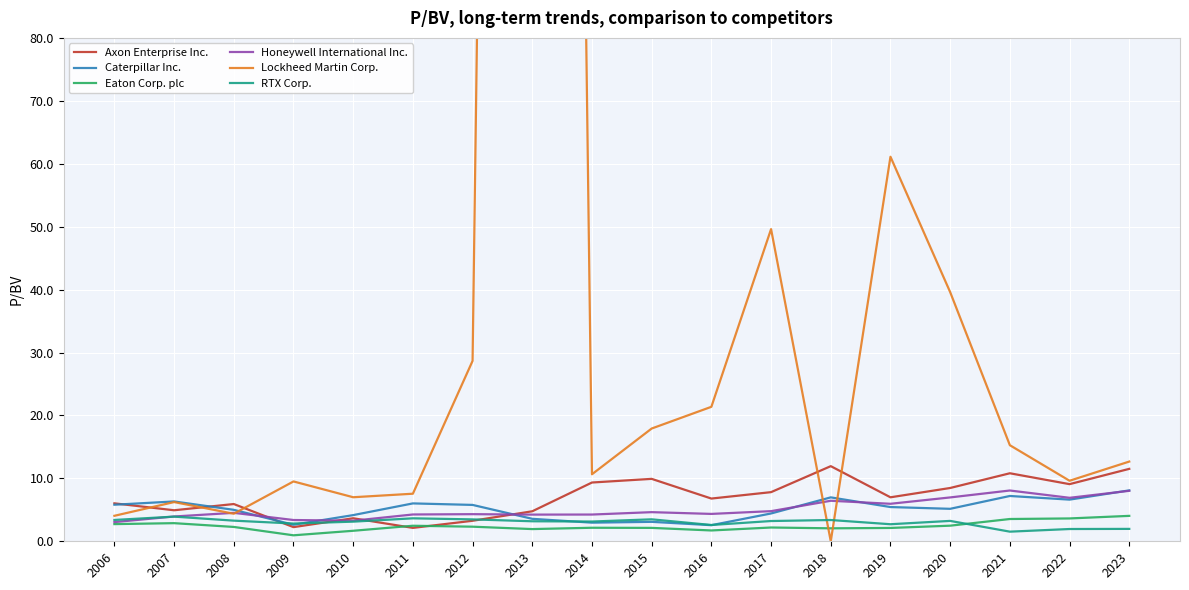

Between 2020 and 2012, which is larger?

2020